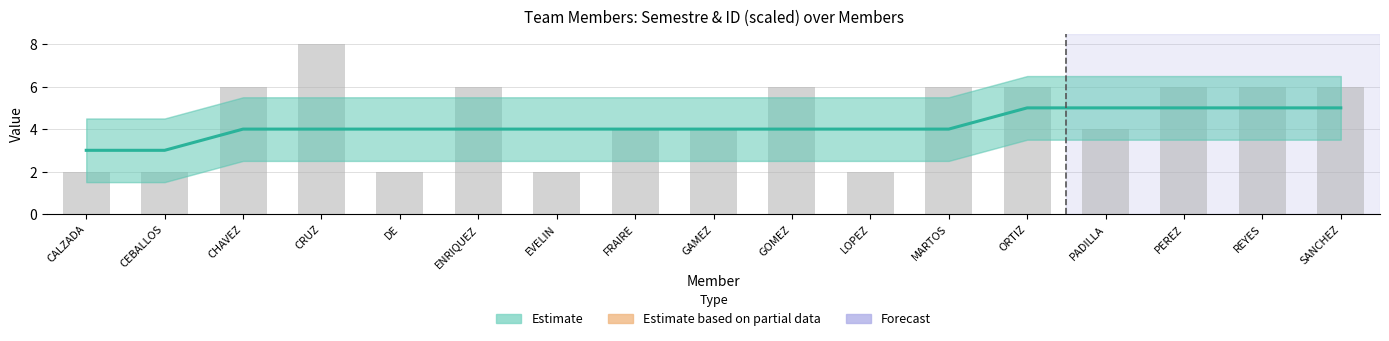

What is the spread (max minus min) of values at GAMEZ?

4209.2